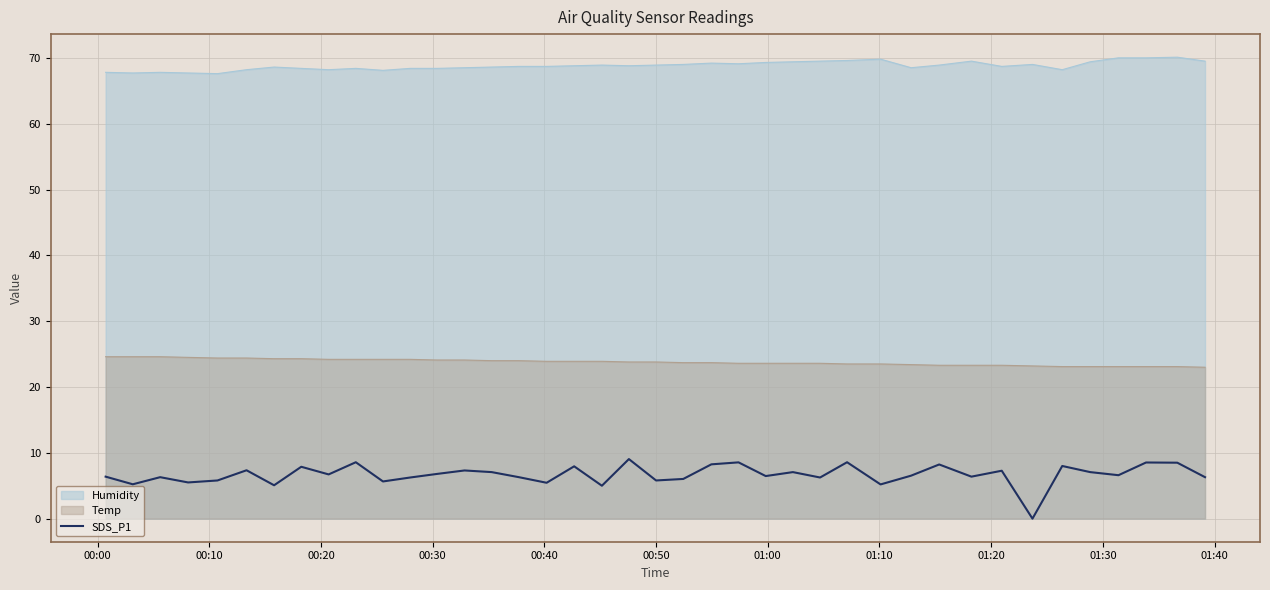

List the series in order of their peak value, highest first.

Humidity, Temp, SDS_P1